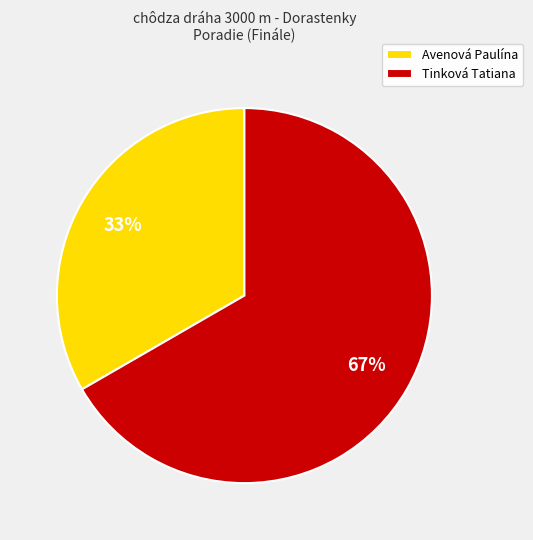

What is the largest slice in the pie chart?

Tinková Tatiana